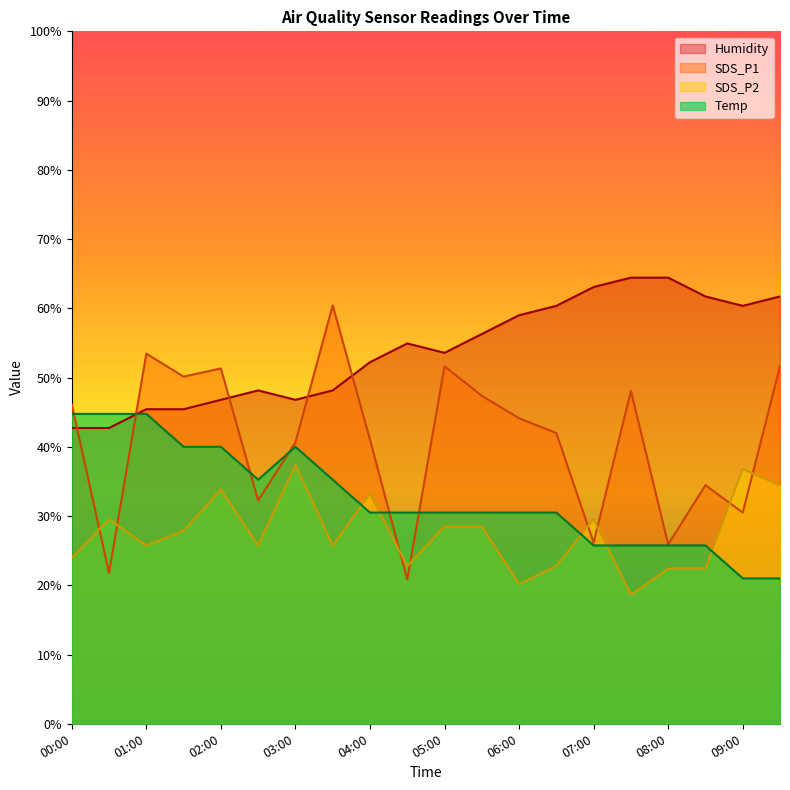

Is the value of Temp at 07:00 greater than the value of Humidity at 03:00?

No